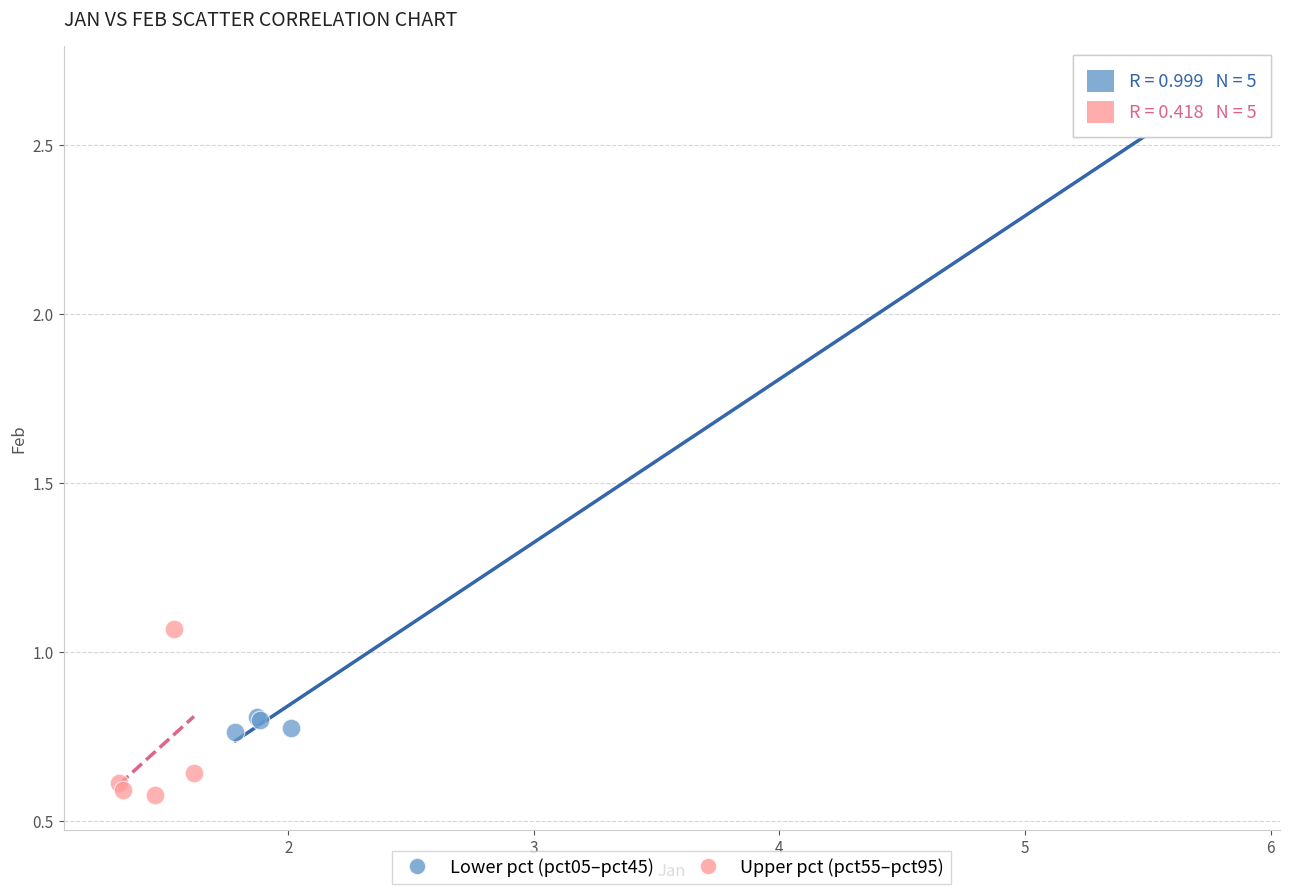

Which series has the widest spread of Y values?

Lower pct (pct05–pct45)